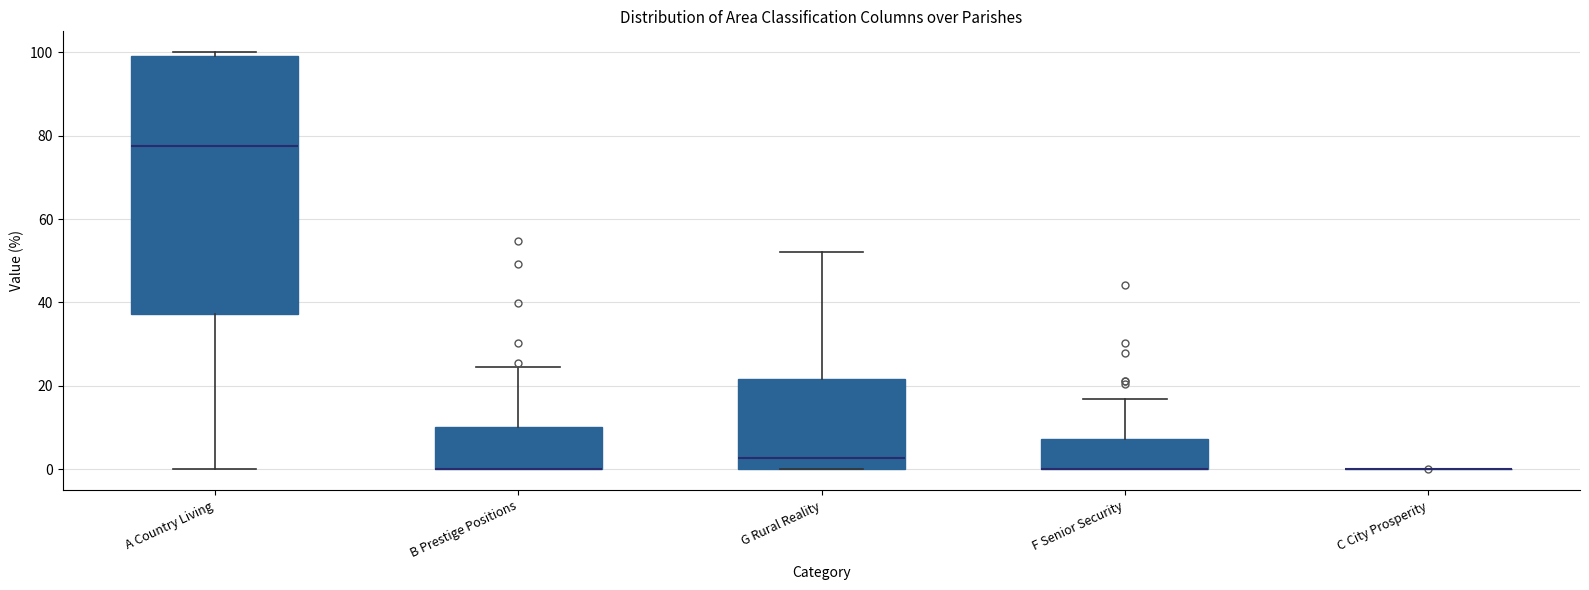

Reading left to right, read every box against the y-axis: the position of its median line, the range the box covers, and the ends of its whiskers. The values are not printed on the chart, so give them approximately, as read against the axis.

A Country Living: median 78, box 38 to 100, whiskers 0 to 100 (just above the box's upper edge)
B Prestige Positions: median 0 (drawn on the box's lower edge), box 0 to 10, whiskers 0 to 24
G Rural Reality: median 2, box 0 to 22, whiskers 0 to 52
F Senior Security: median 0 (drawn on the box's lower edge), box 0 to 8, whiskers 0 to 16
C City Prosperity: box collapsed to a line at 0, whiskers 0 to 0